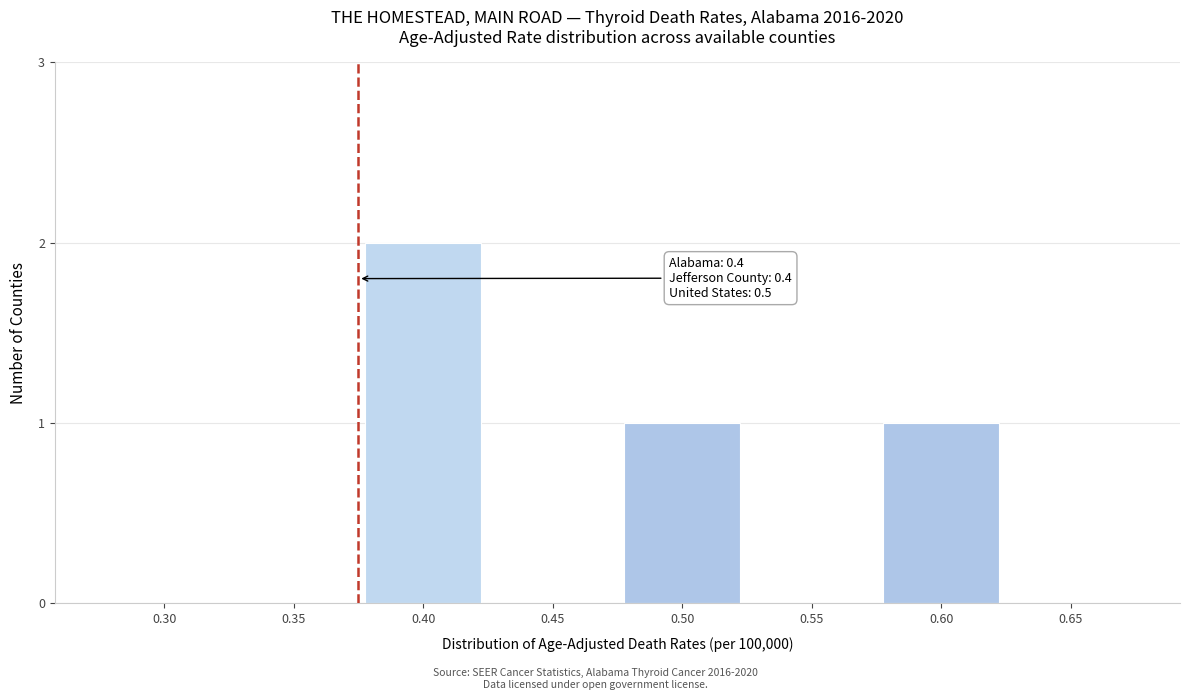

Reading right to left, transcribe all the data shown in this chart.

0.65=0	0.60=1	0.55=0	0.50=1	0.45=0	0.40=2	0.35=0	0.30=0